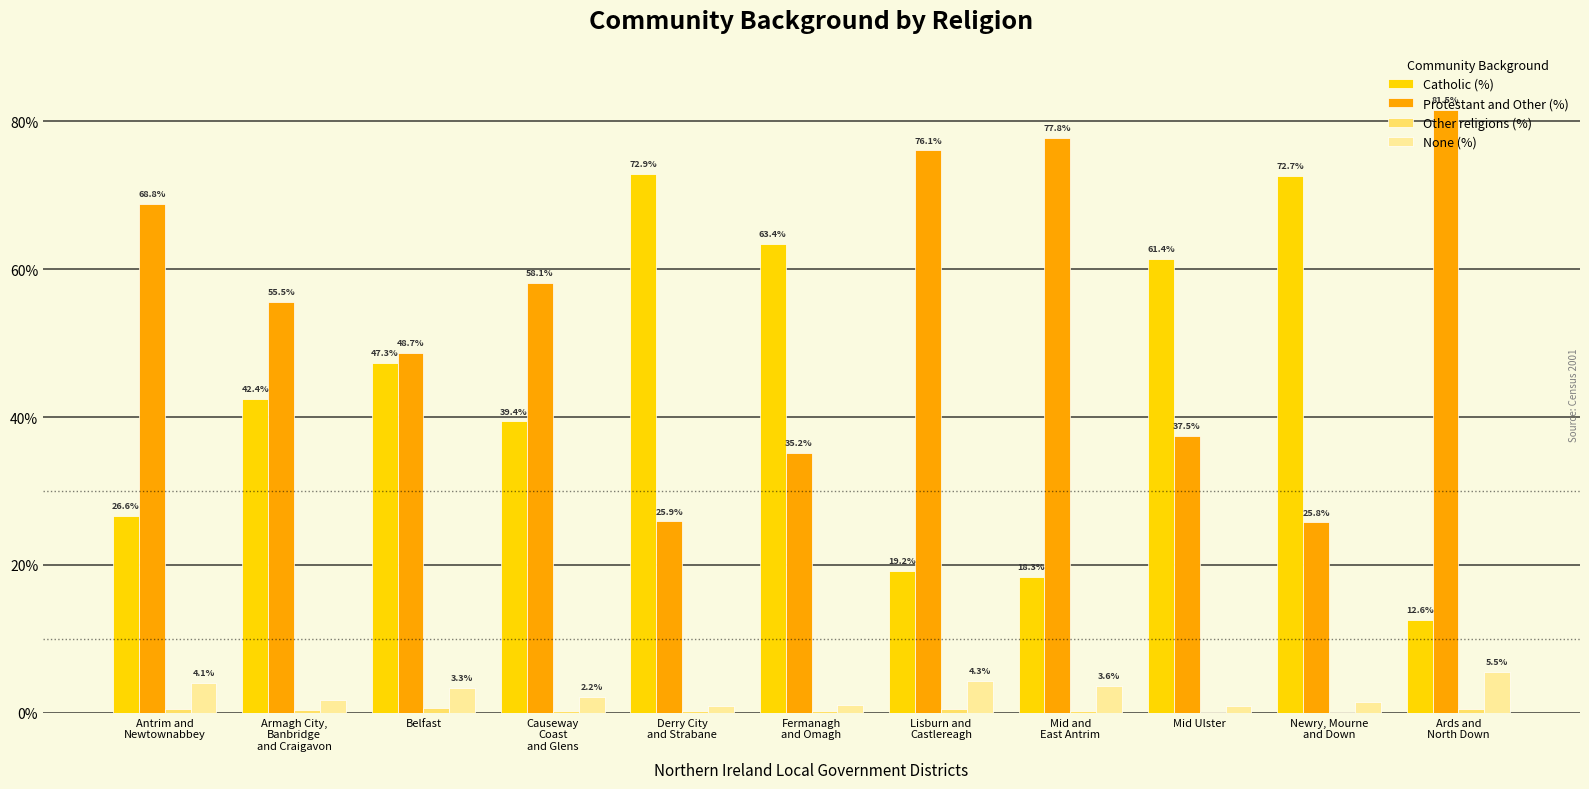

What is the sum of all None (%) values?

29.1